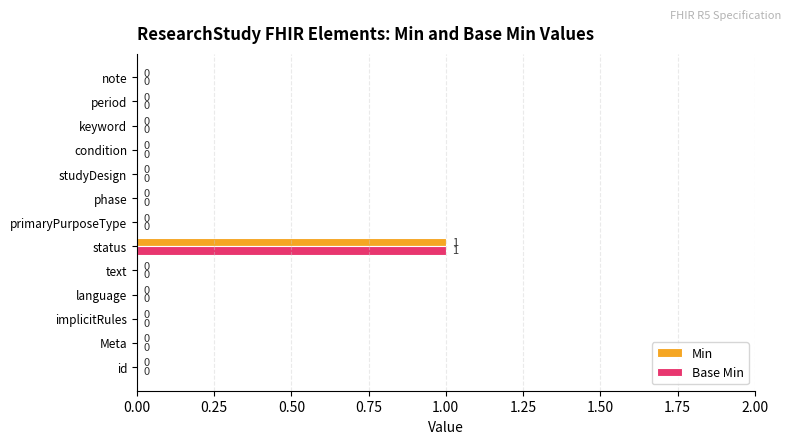

Which category has the highest value across all series?

status